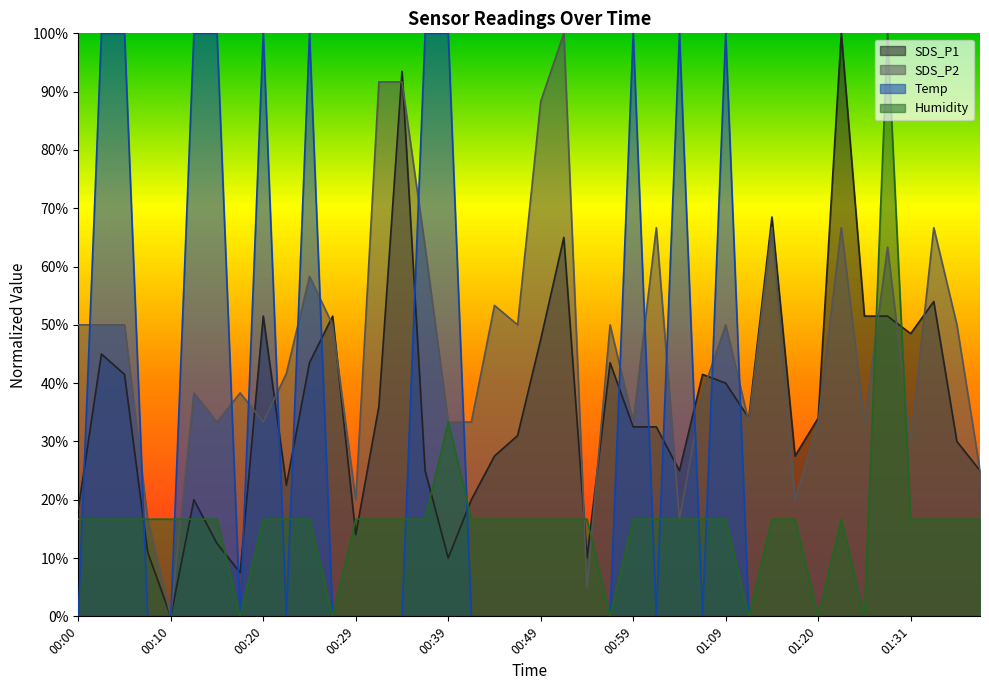

What is the spread (max minus min) of values at 00:17?

0.4